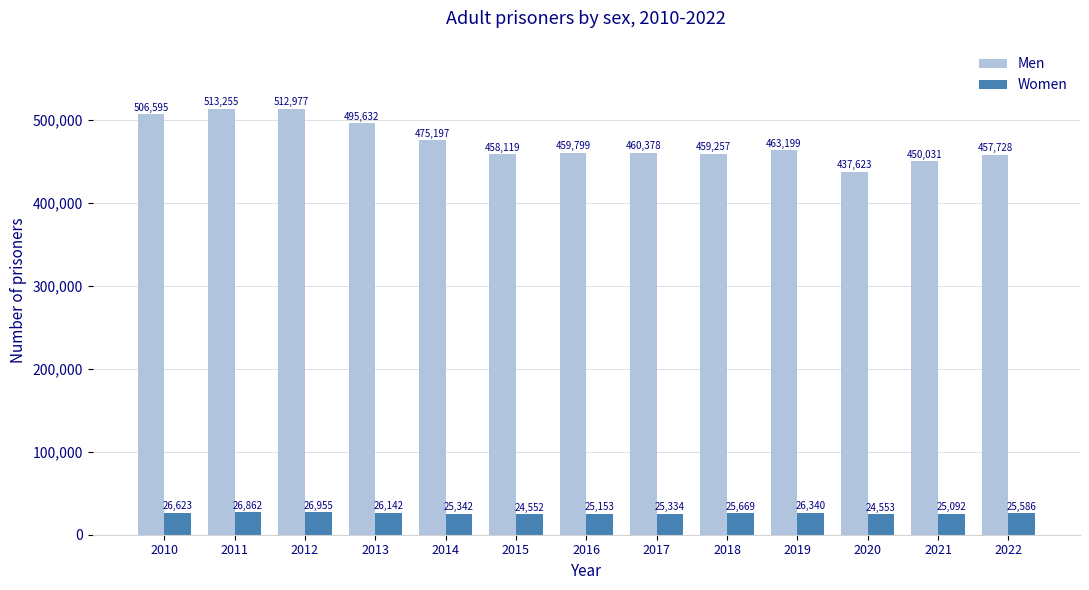

Reading left to right, list all the values displayed in this chart.

Men: 2010=506595	2011=513255	2012=512977	2013=495632	2014=475197	2015=458119	2016=459799	2017=460378	2018=459257	2019=463199	2020=437623	2021=450031	2022=457728
Women: 2010=26623	2011=26862	2012=26955	2013=26142	2014=25342	2015=24552	2016=25153	2017=25334	2018=25669	2019=26340	2020=24553	2021=25092	2022=25586